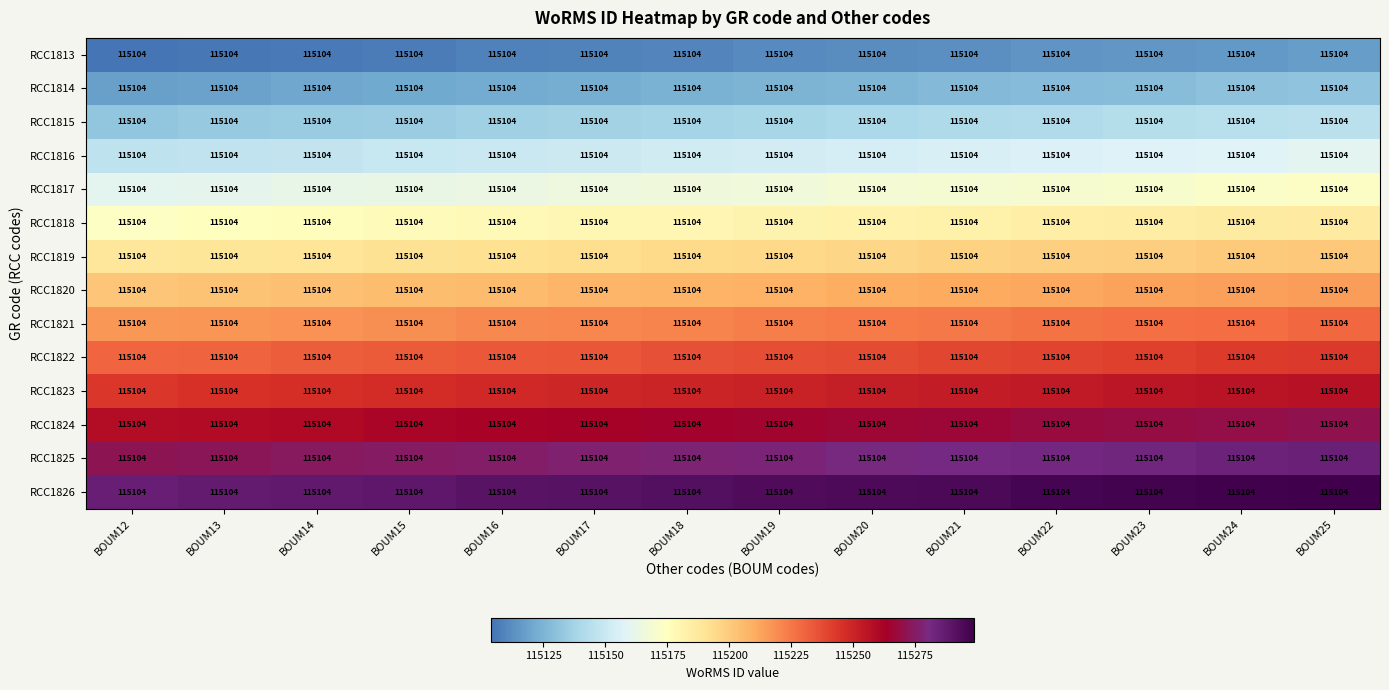

The value of RCC1822 at BOUM17 is 69573. True or false?

False